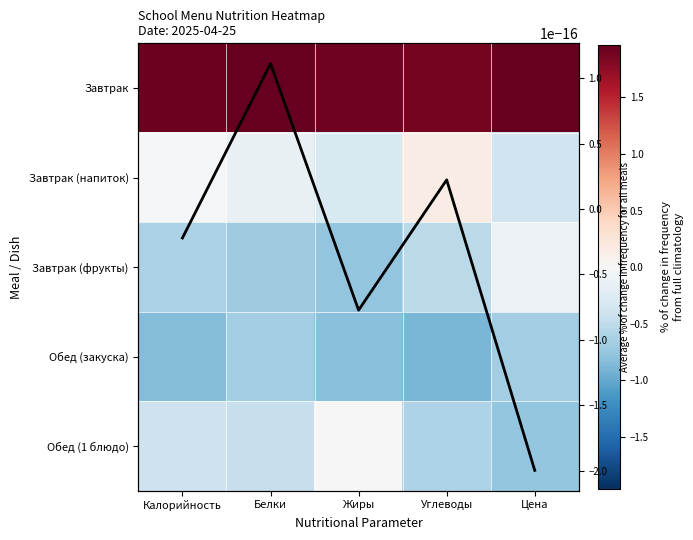

Which label corresponds to the largest value in the chart?

Белки